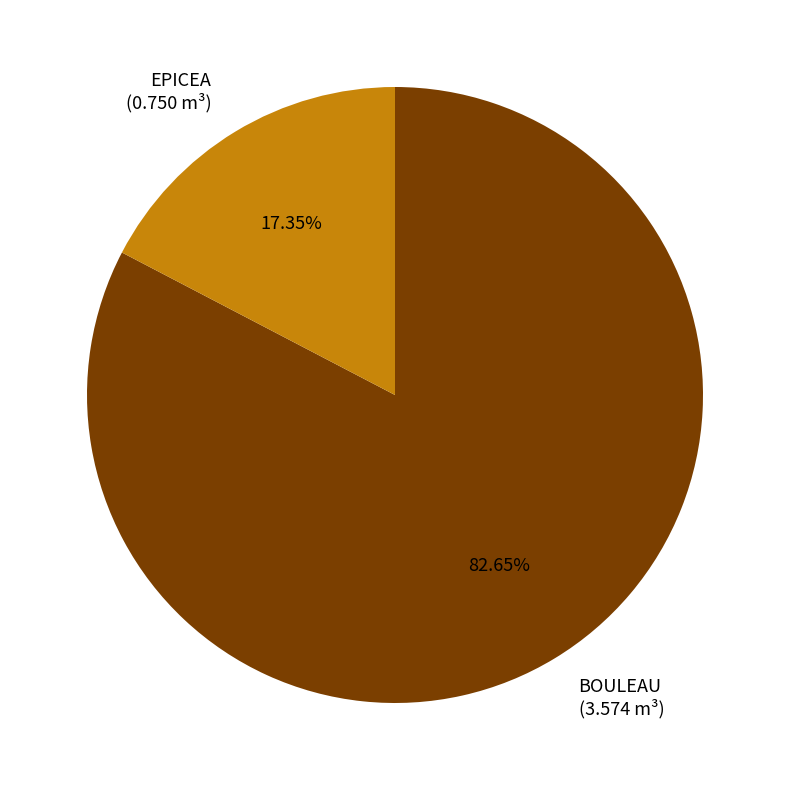

Does EPICEA represent more than half of the total?

No